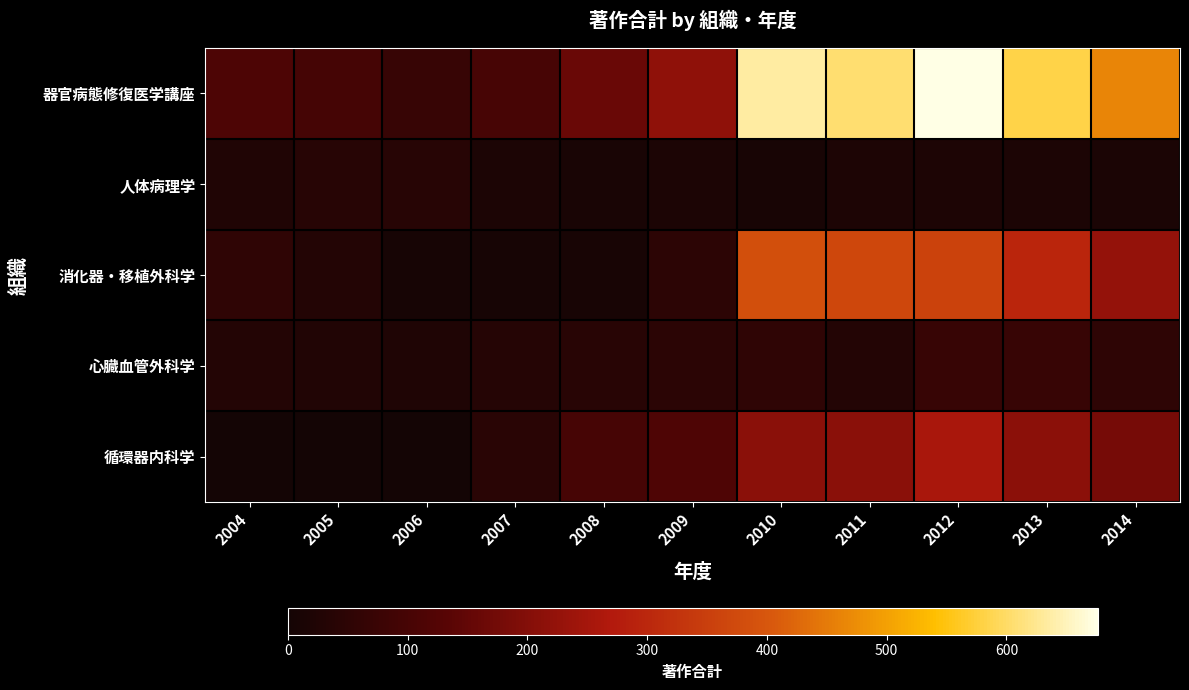

Rank the series by their maximum value, from highest to lowest.

器官病態修復医学講座, 消化器・移植外科学, 循環器内科学, 心臓血管外科学, 人体病理学